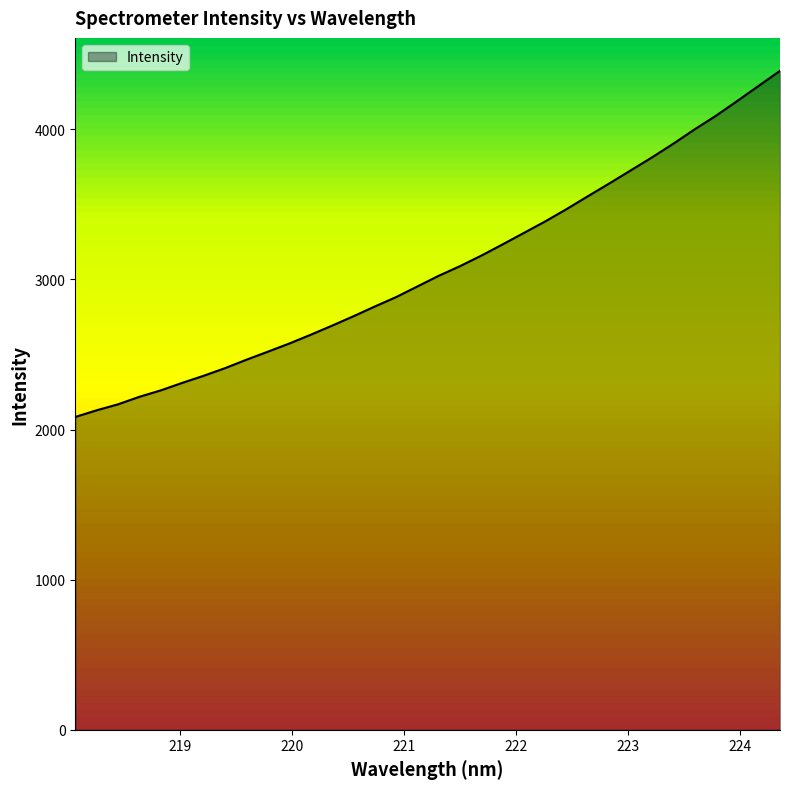

What is the minimum value shown in the chart?

2083.6